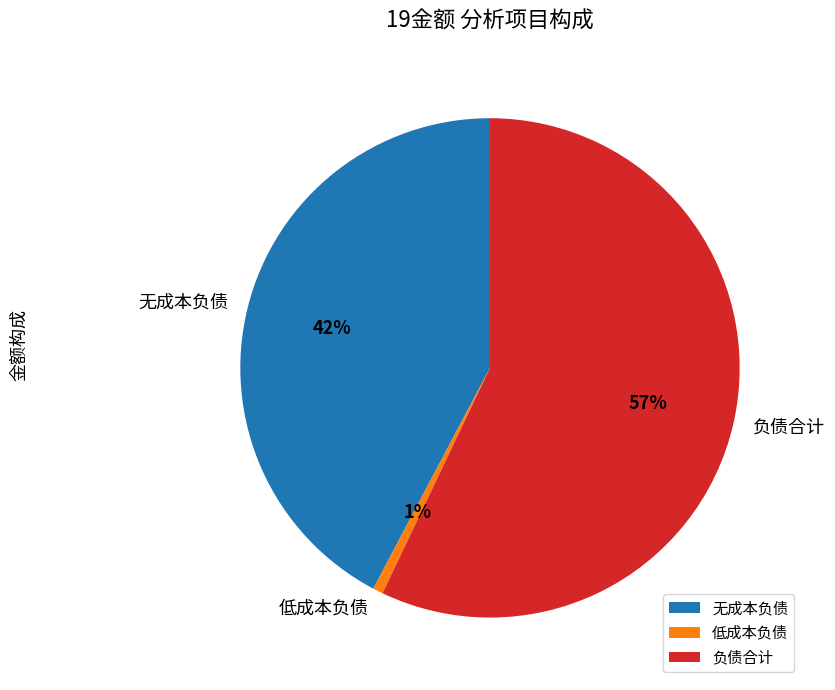

Rank the categories by value from lowest to highest.

低成本负债, 无成本负债, 负债合计